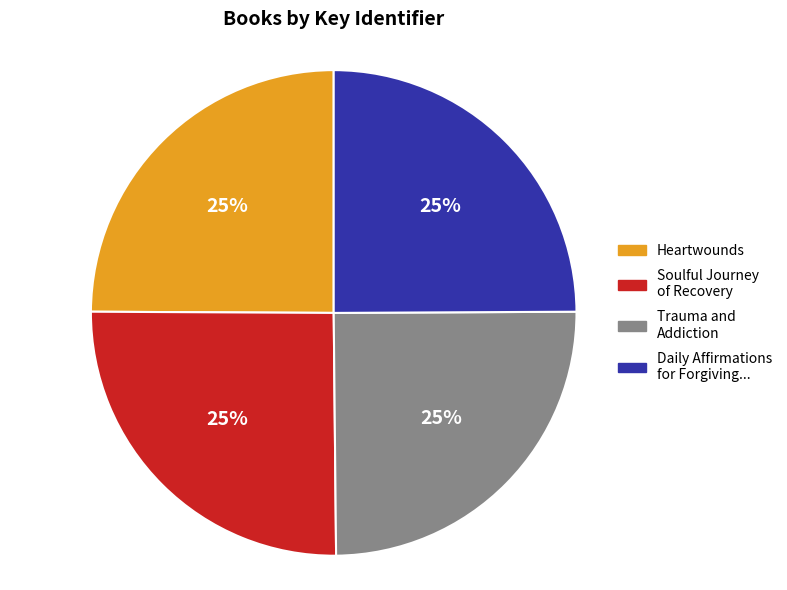

Is there any slice that represents more than half of the pie?

No